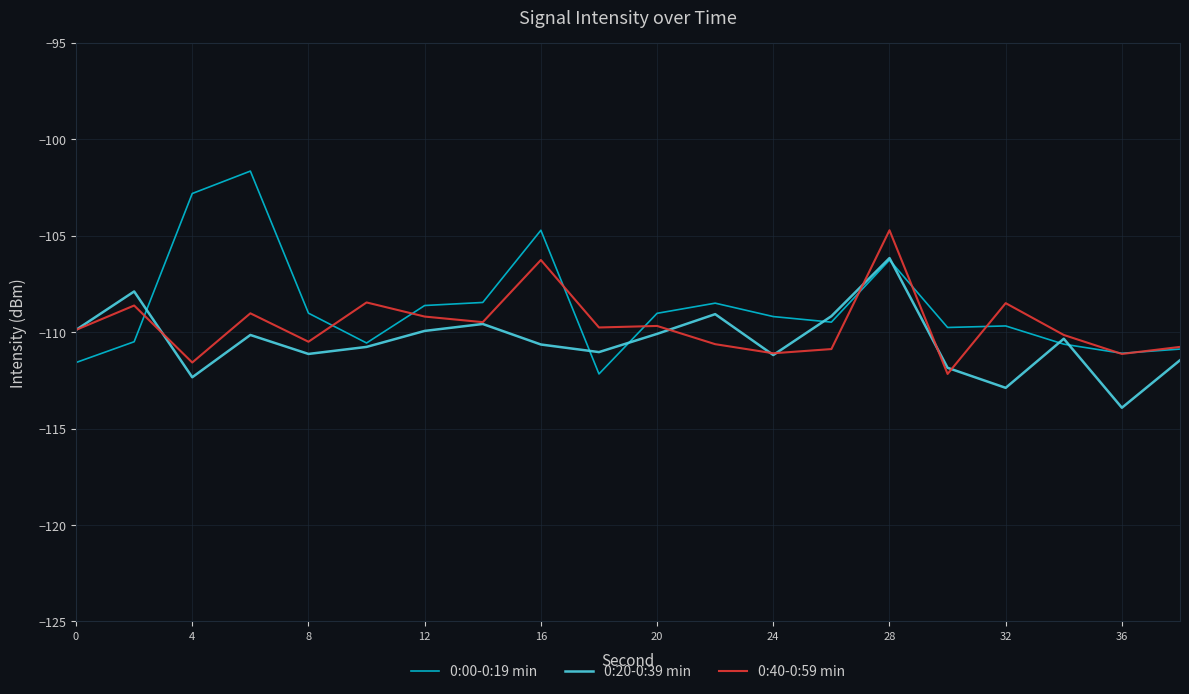

Rank the series by their maximum value, from lowest to highest.

0:20-0:39 min, 0:40-0:59 min, 0:00-0:19 min